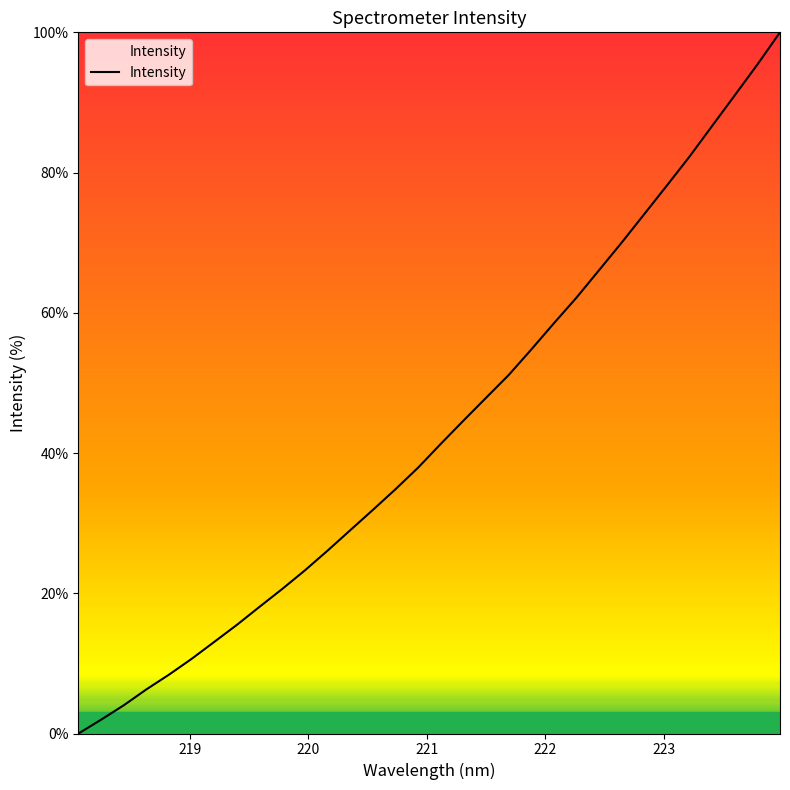

What is the difference between the maximum and minimum values?

100.0